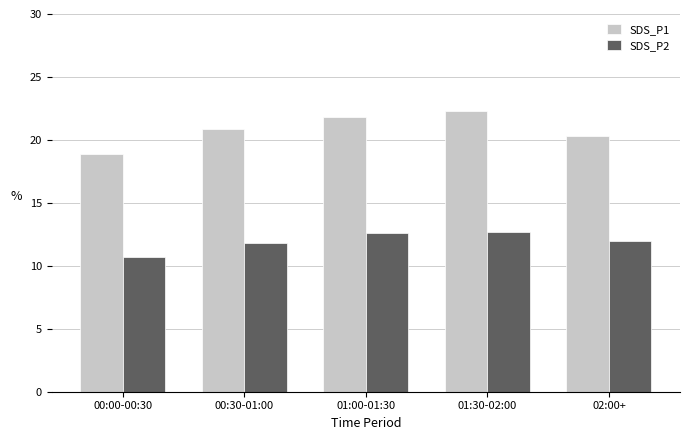

List the series in order of their peak value, highest first.

SDS_P1, SDS_P2